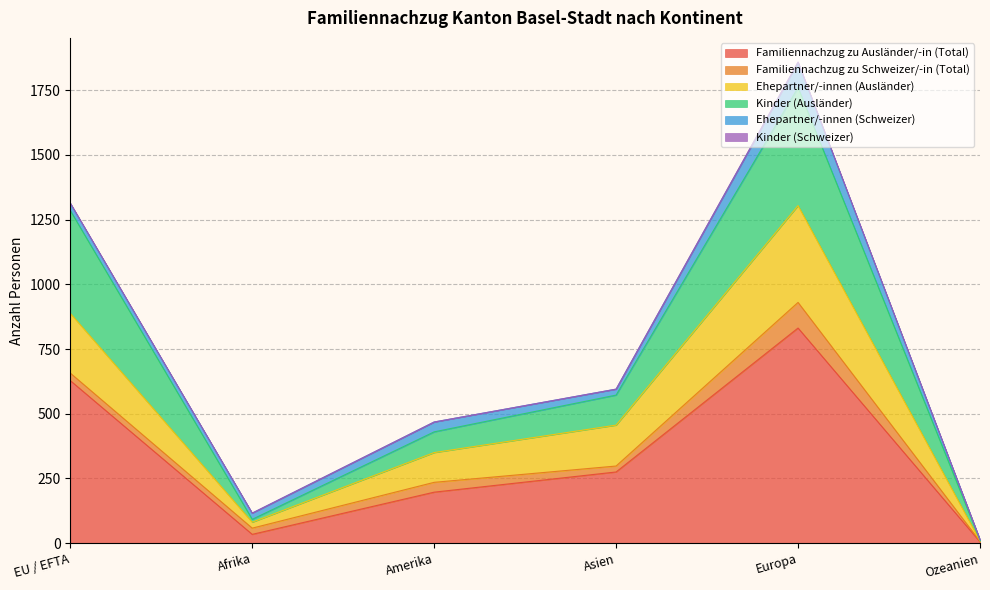

At which category is the sum across all series the highest?

Europa